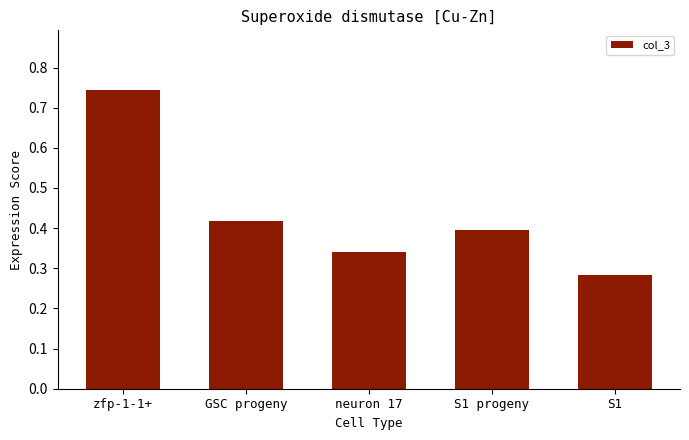

True or false: the data shows 0.4 at S1.

False